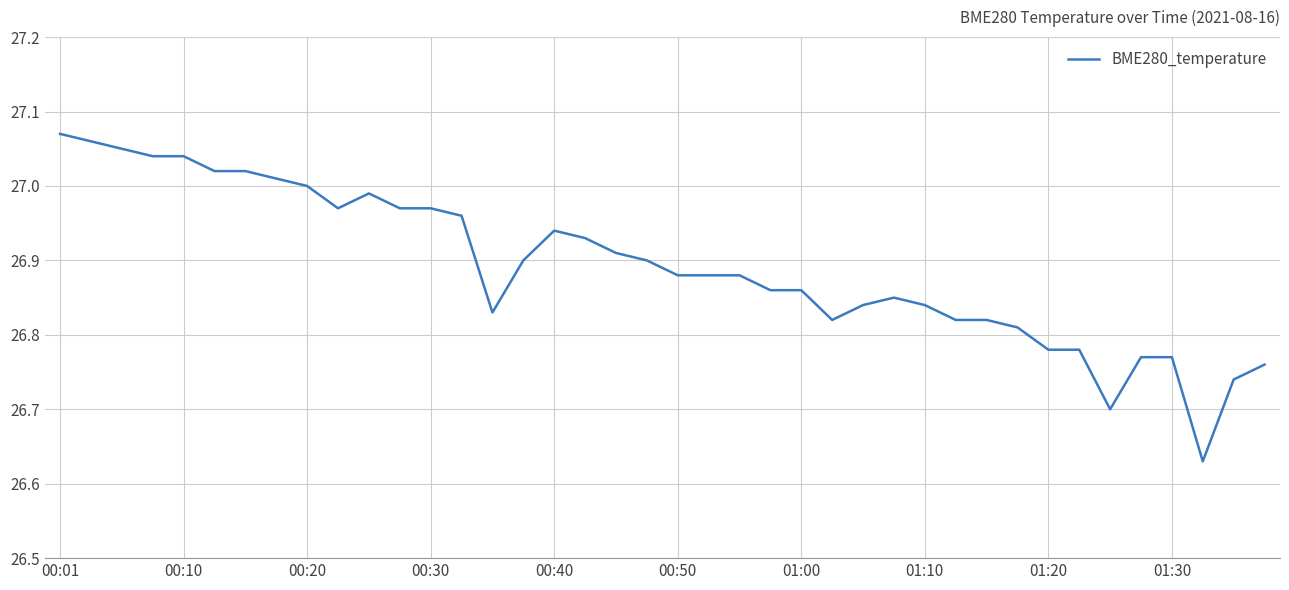

What is the sum of all values?

1075.7